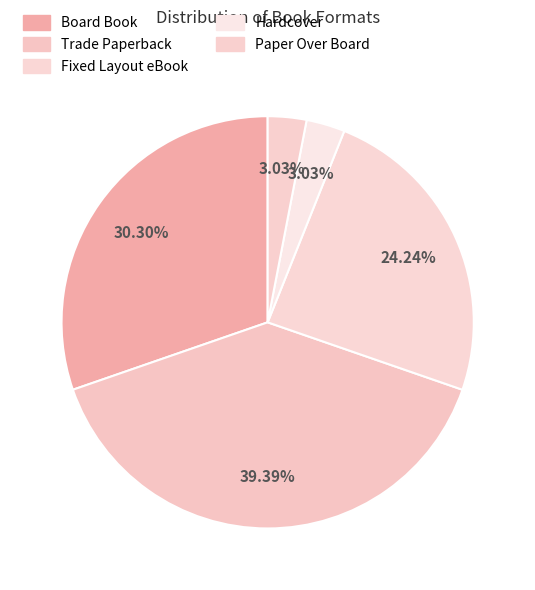

Count the number of slices in the pie.

5